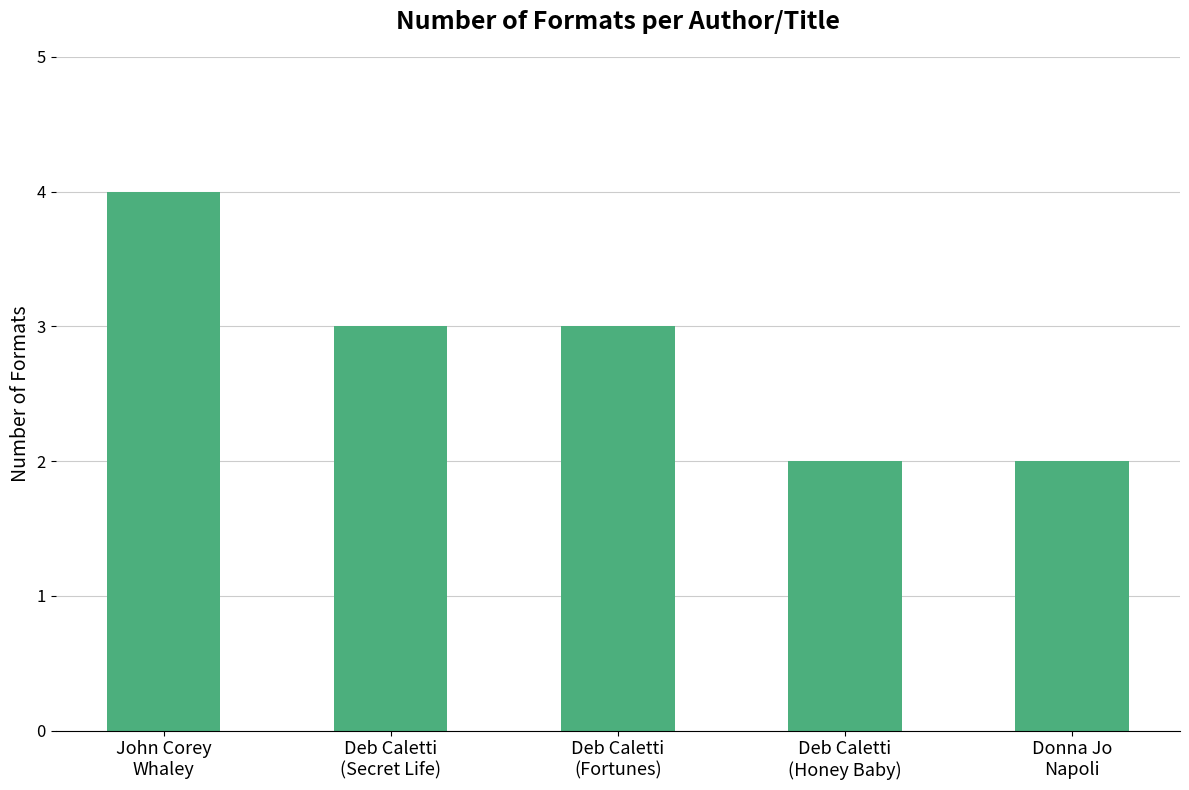

What is the label of the 2nd bar from the left?

Deb Caletti
(Secret Life)